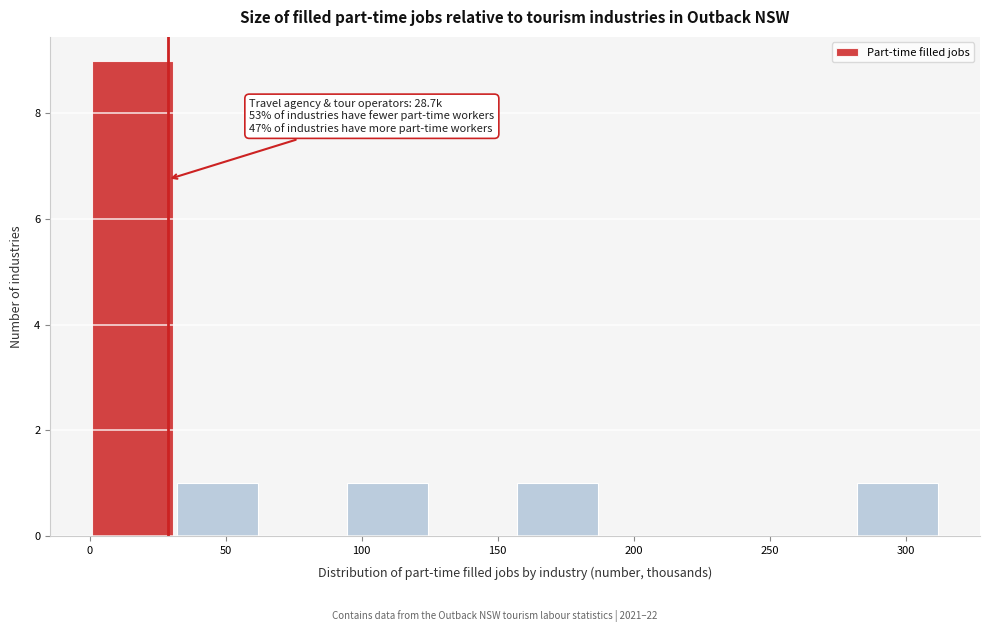

Which range on the x-axis has the tallest bar?

0 to 30